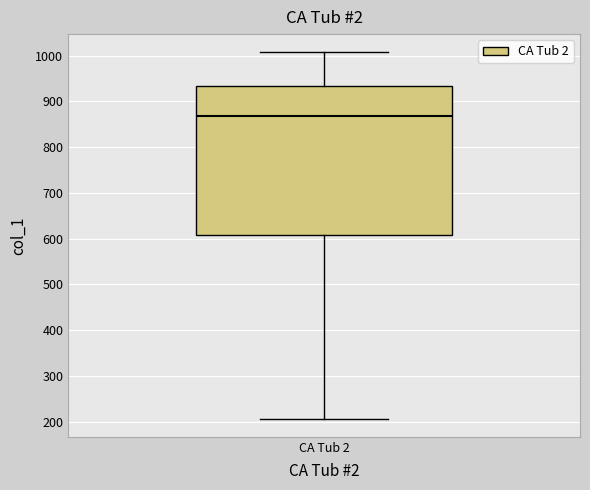

Where does the upper whisker of the box for CA Tub 2 end on the y-axis? The values are not printed on the chart, so give them approximately, as read against the axis.

1010